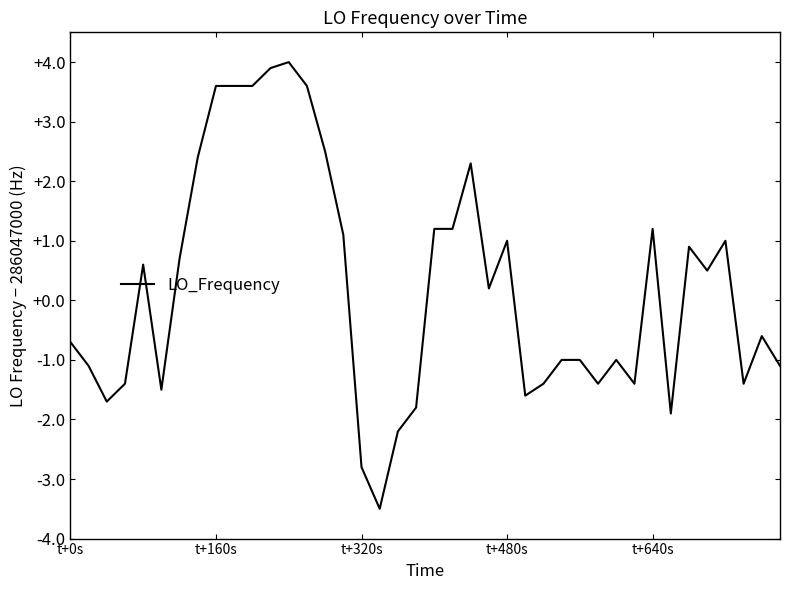

What is the greatest value displayed?

4.0